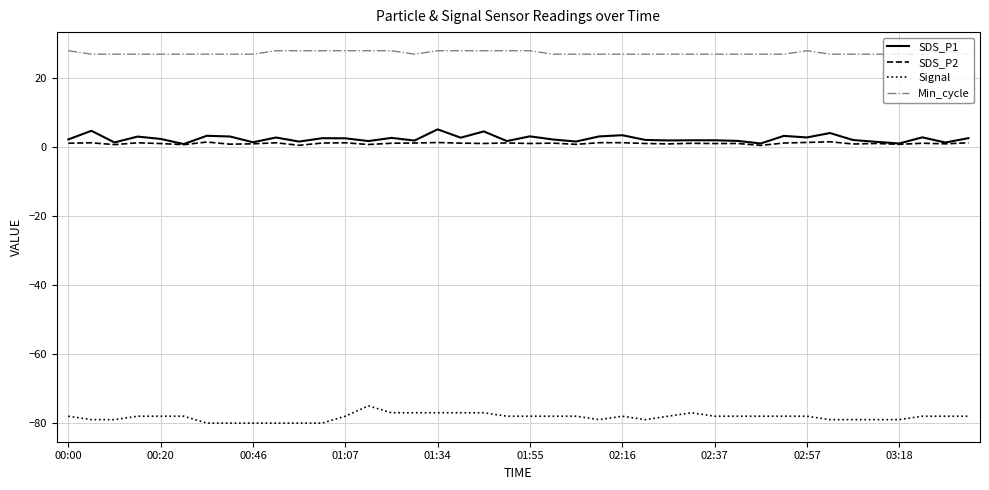

True or false: Min_cycle and SDS_P1 cross at least once.

False